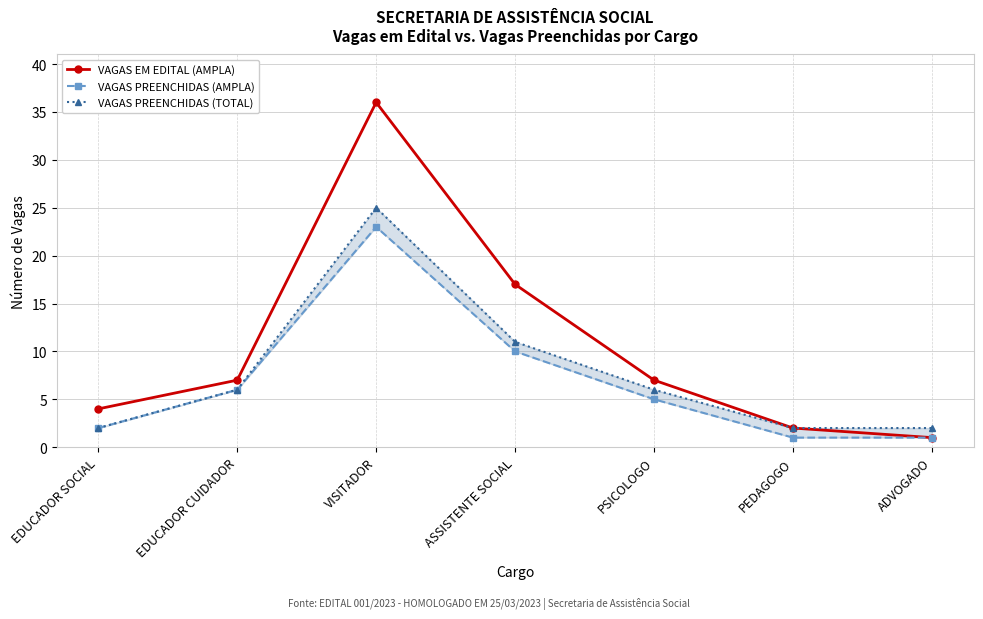

What is the lowest value of the VAGAS PREENCHIDAS (AMPLA) series?

1